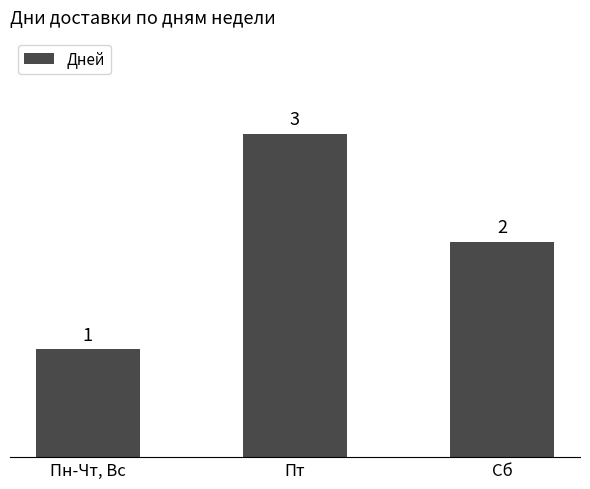

Reading left to right, list all the values displayed in this chart.

1	3	2